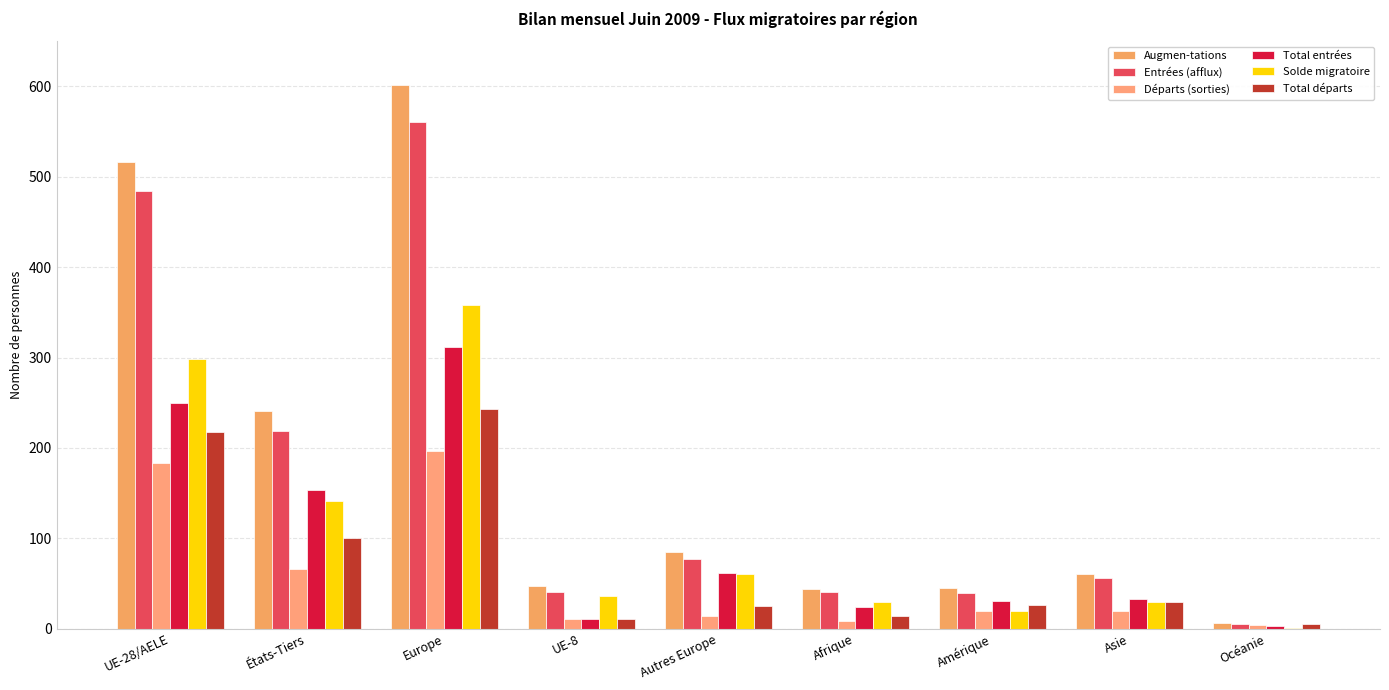

What is the label of the 6th bar from the right?

UE-8